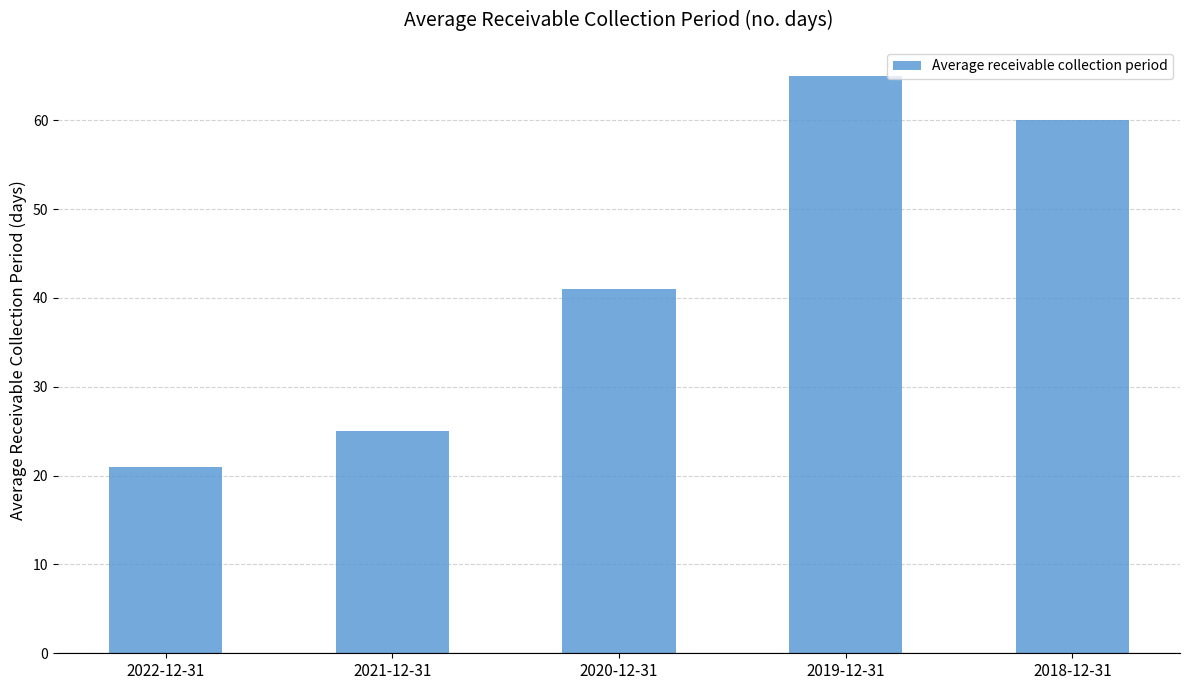

Reading left to right, what are all the values shown in this chart?

21	25	41	65	60